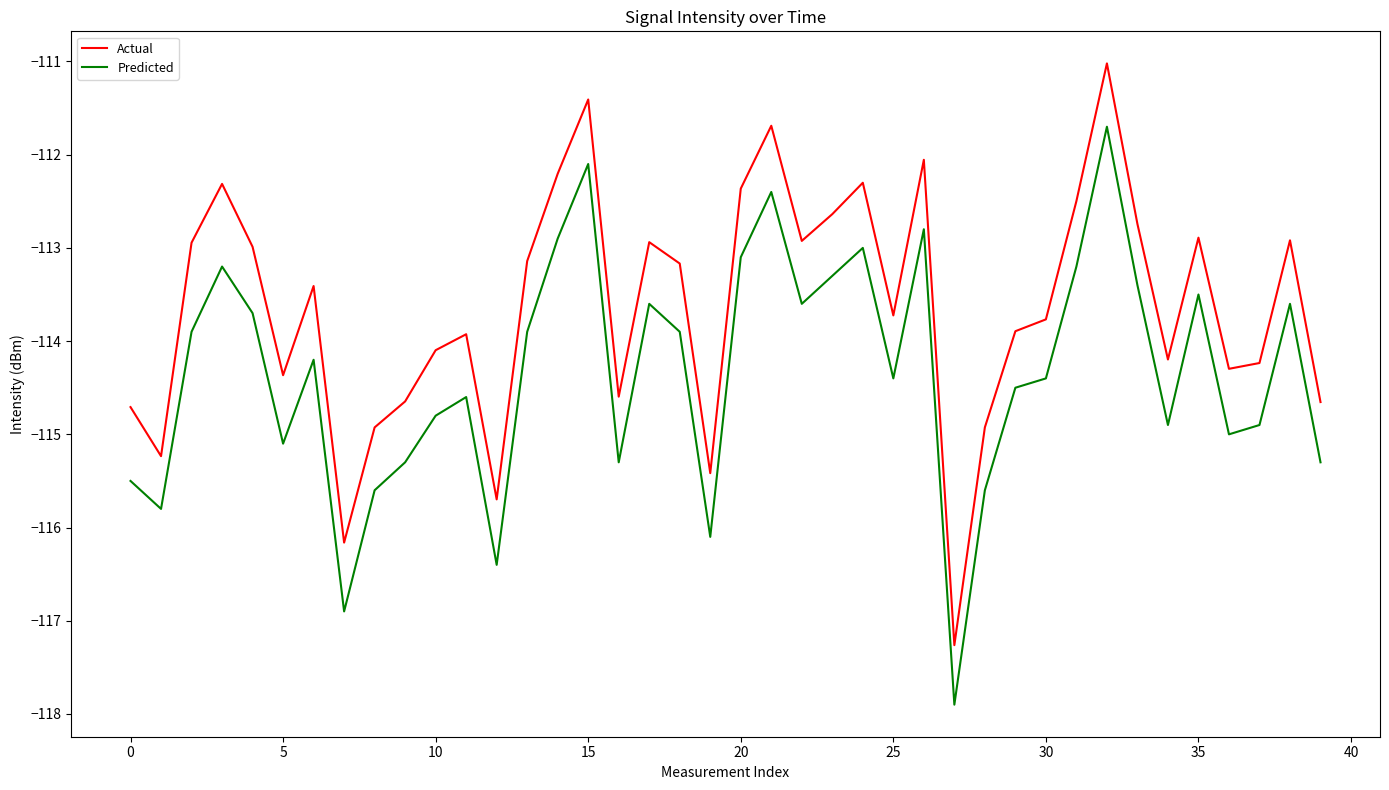

What is the maximum value for Predicted?

-111.7